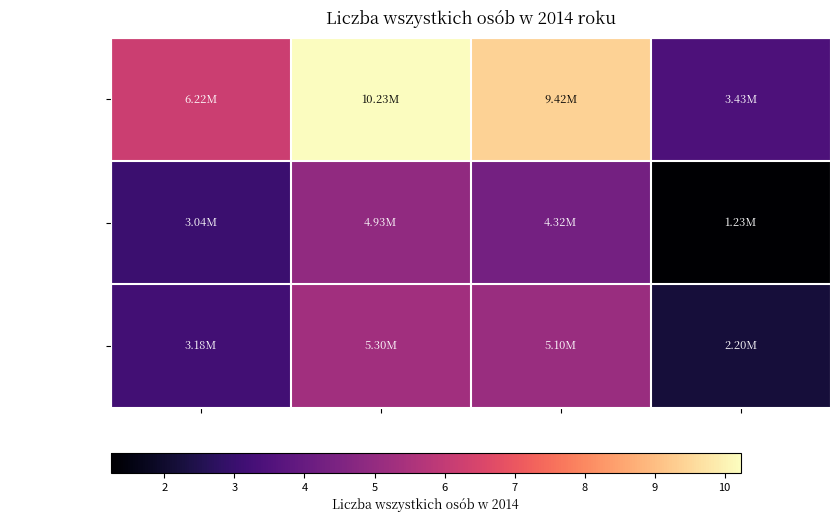

Between 15-29 and 50-69, which series saw the biggest shift?

ogółem